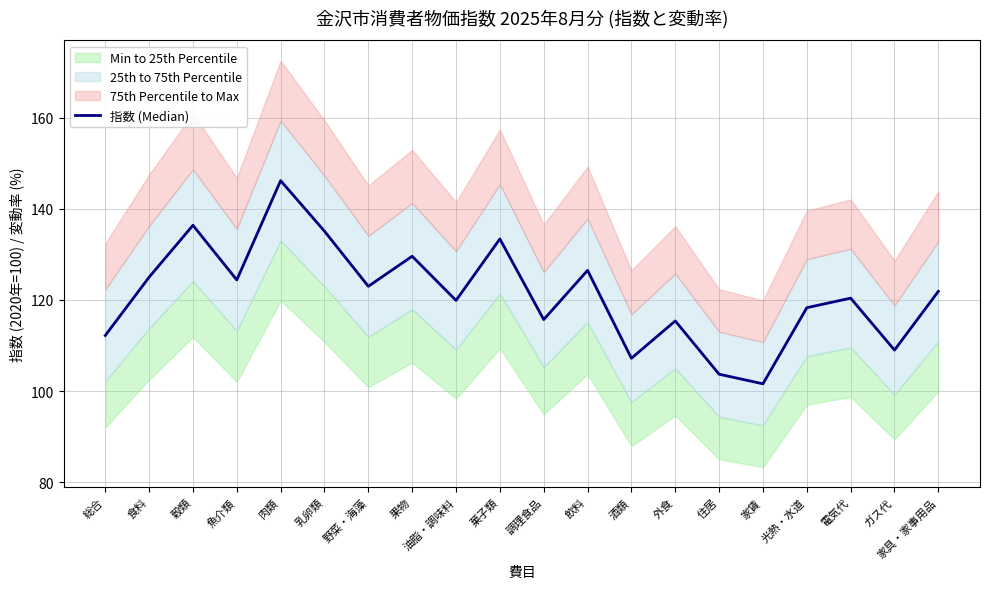

Which has a higher value, 総合 or 家具・家事用品?

家具・家事用品